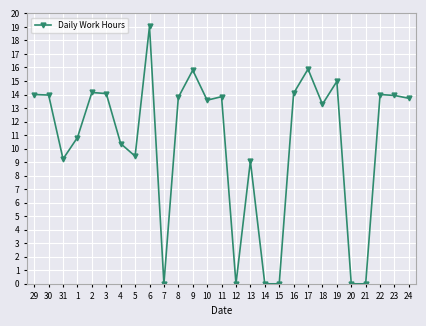

Does the chart have visible grid lines?

Yes